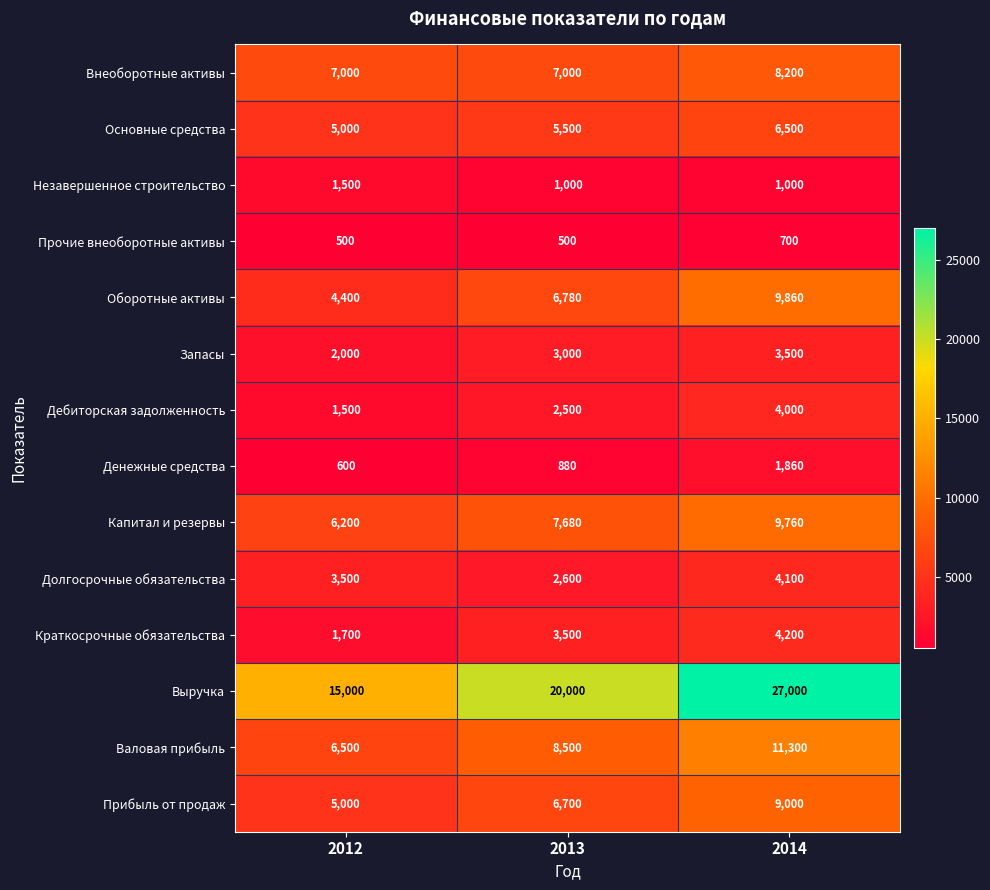

At which category is the sum across all series the highest?

2014